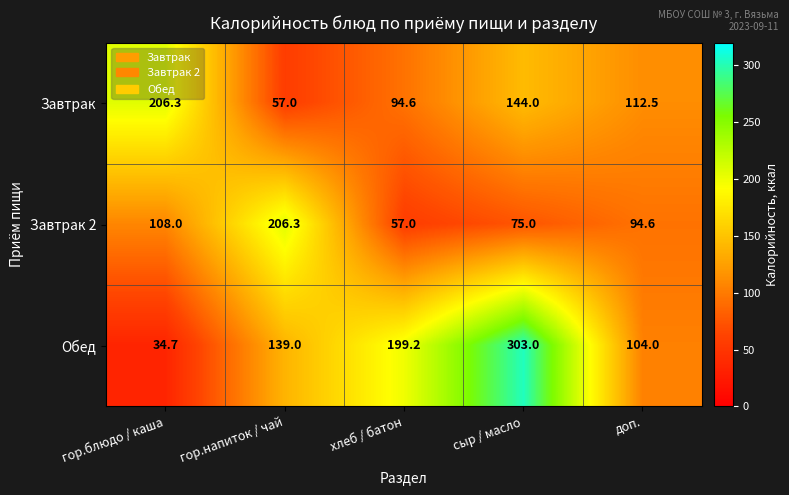

Which label corresponds to the largest value in the chart?

сыр / масло